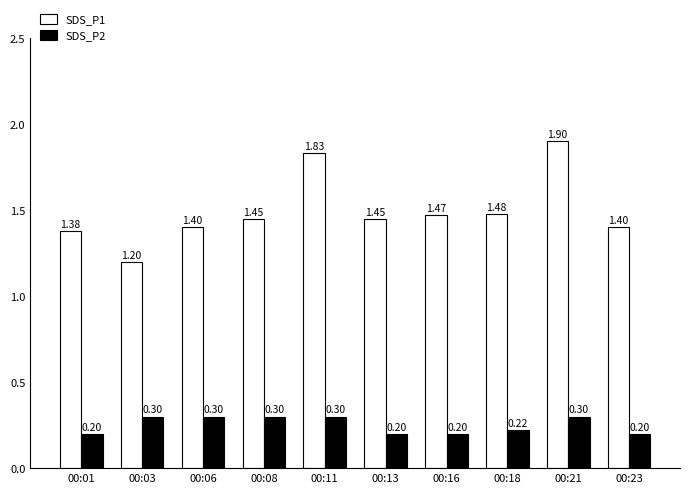

List the series in order of their overall mean, highest first.

SDS_P1, SDS_P2